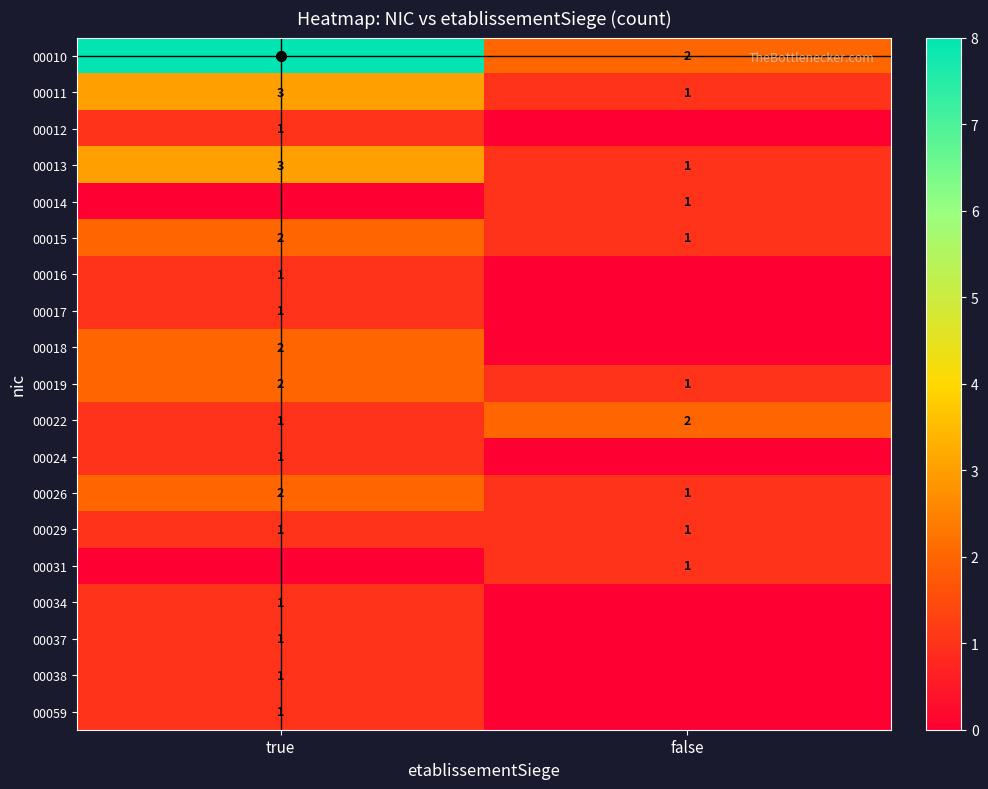

What is the sum of all 00019 values?

3